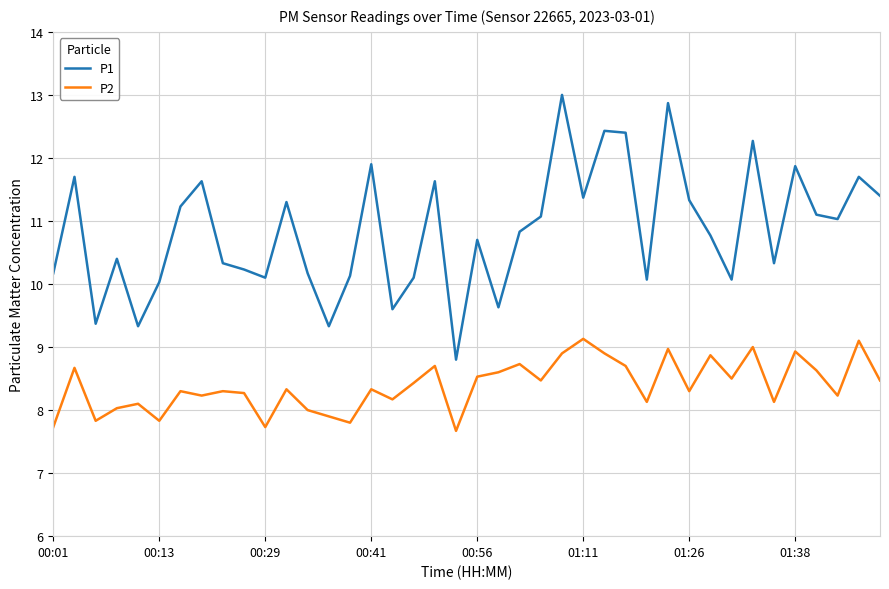

Which series has the largest range (max minus min)?

P1